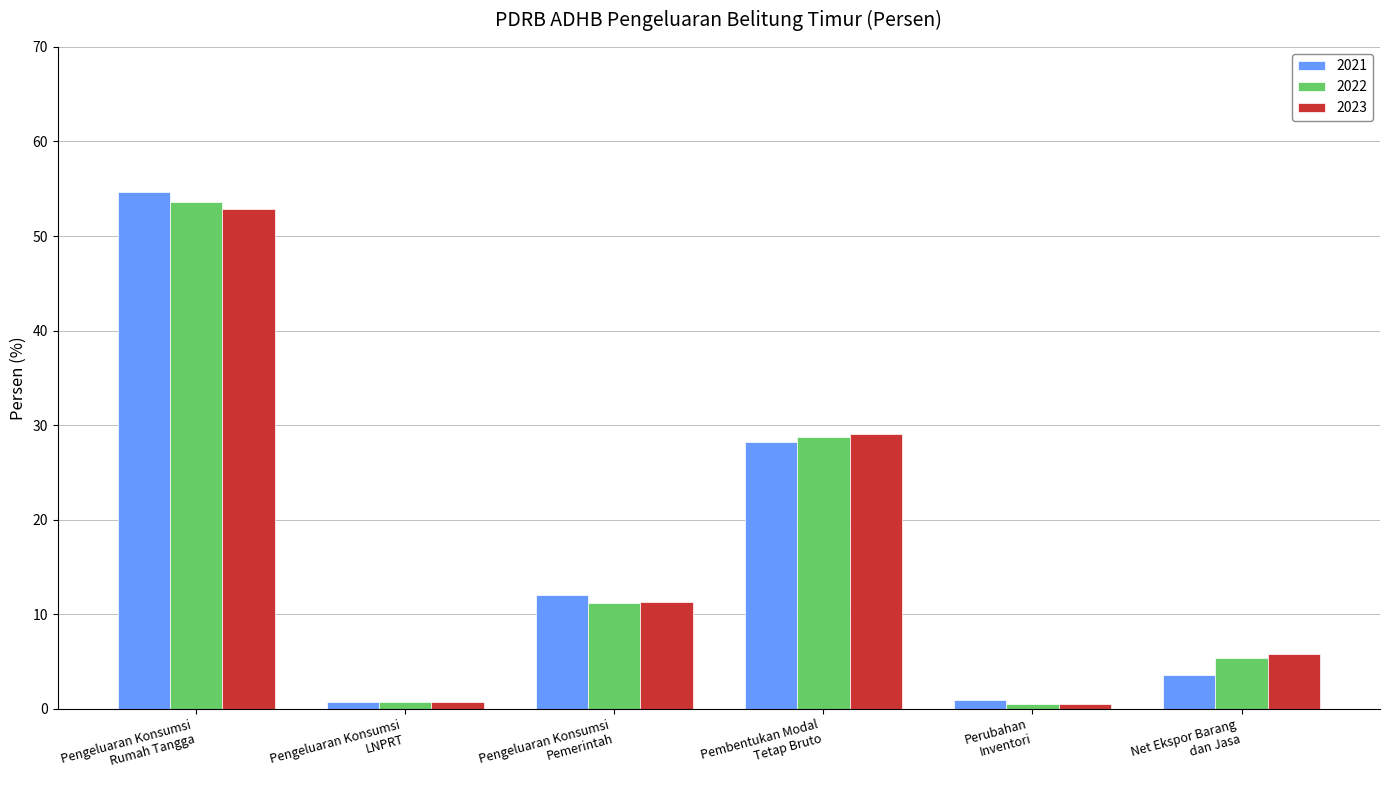

What is the total value across all series at Net Ekspor Barang
dan Jasa?

14.6